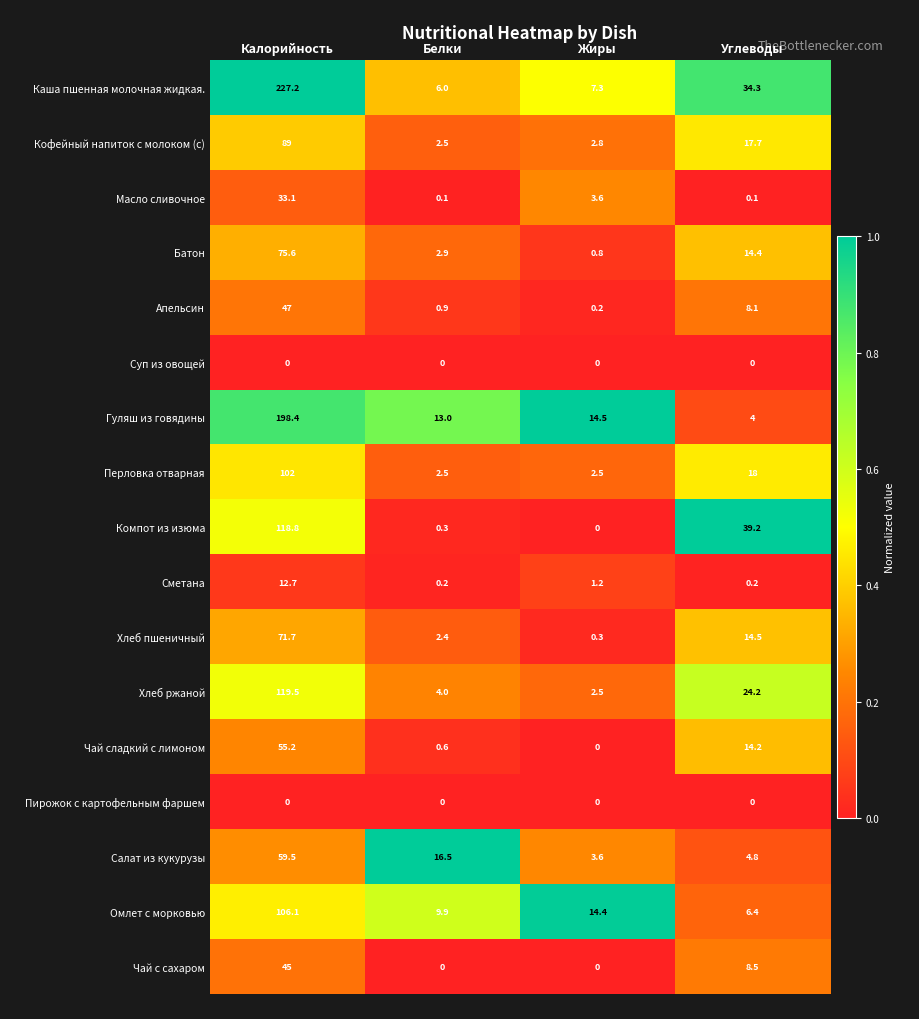

At which category is the sum across all series the highest?

Калорийность